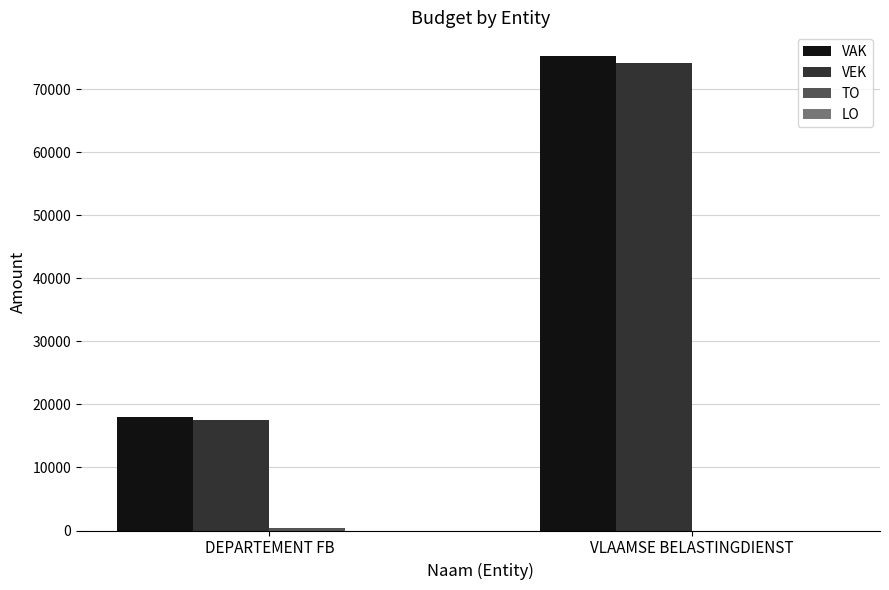

The VEK series shows 27299 at DEPARTEMENT FB. True or false?

False